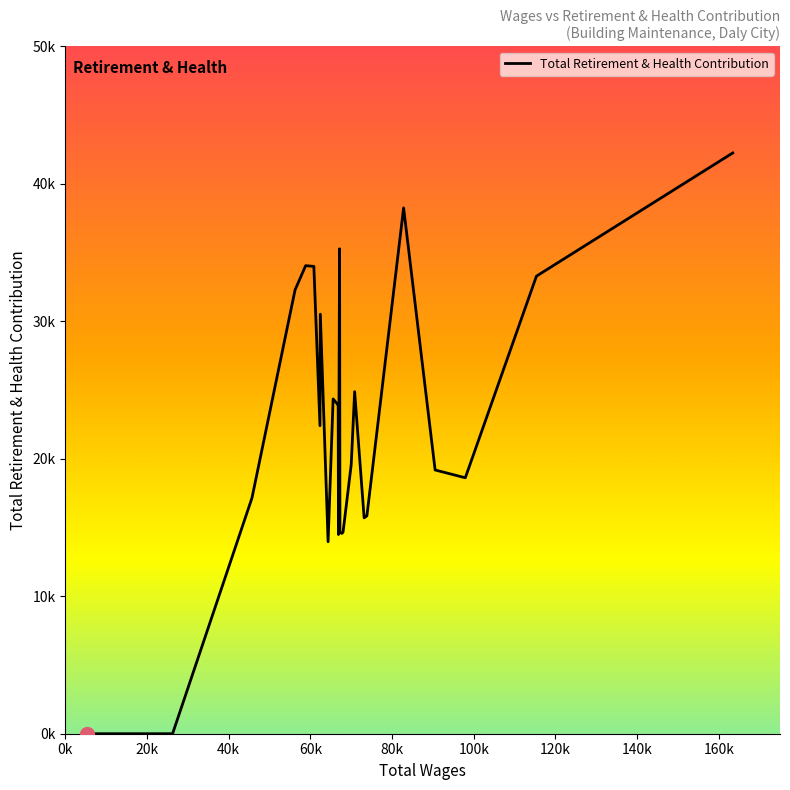

Is this an area chart (filled region under the line)?

No